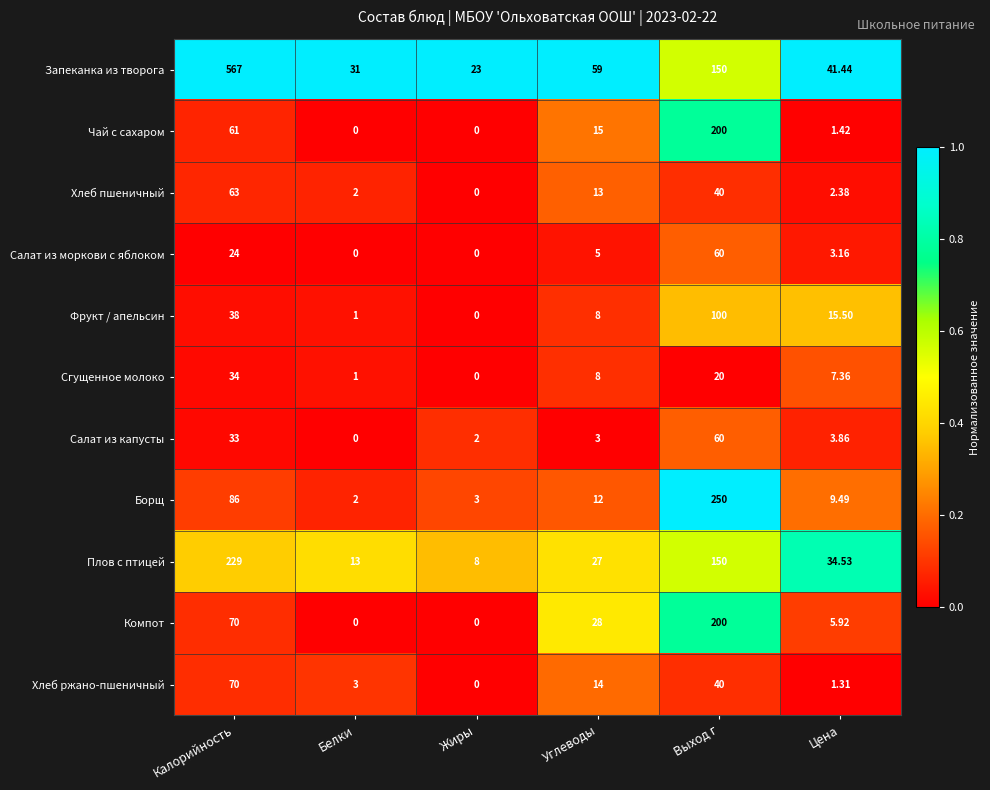

Is the value of Борщ at Белки greater than the value of Хлеб пшеничный at Выход г?

No